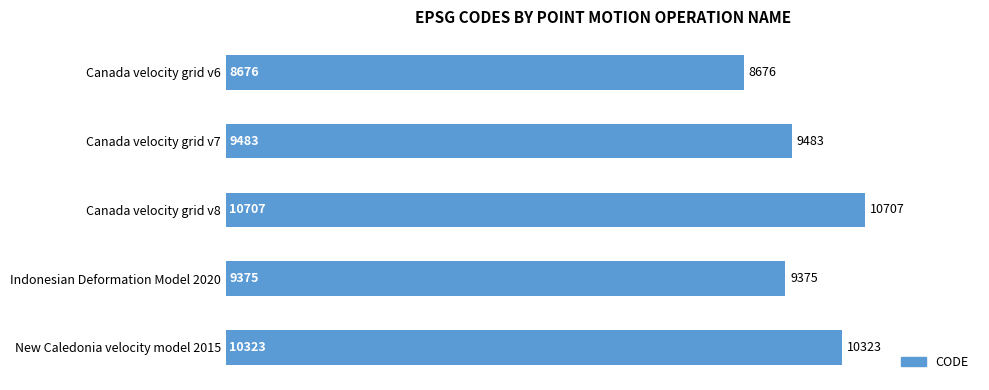

The value at Canada velocity grid v8 is 18579. True or false?

False